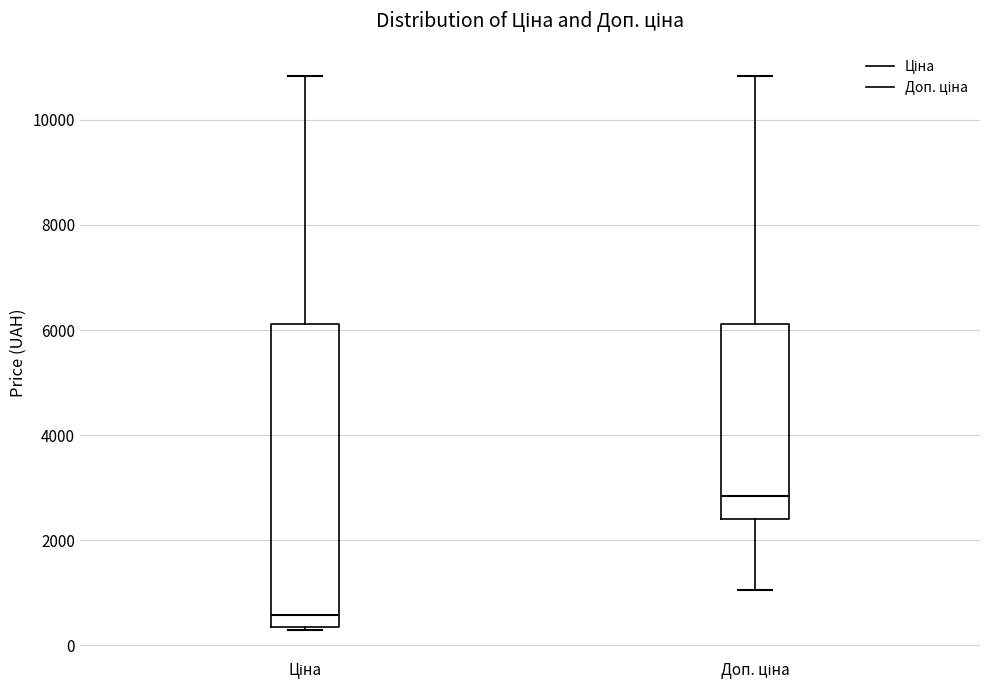

Which box is the tallest, from its lower edge to its upper edge?

Ціна